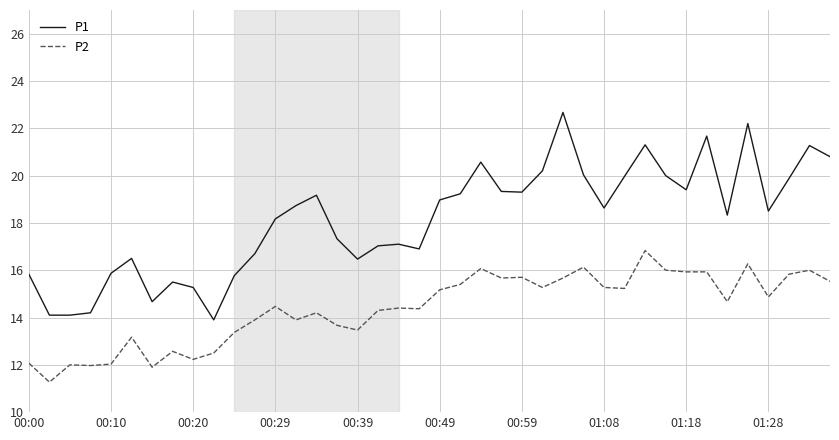

What are all the series names shown in the legend?

P1, P2